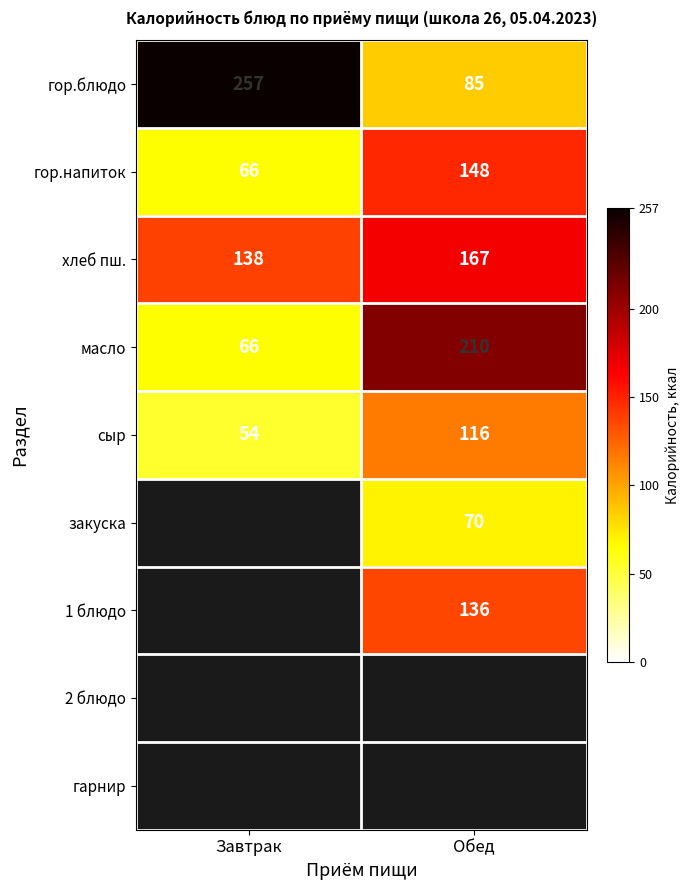

Is it true that масло equals 210 at Обед?

True